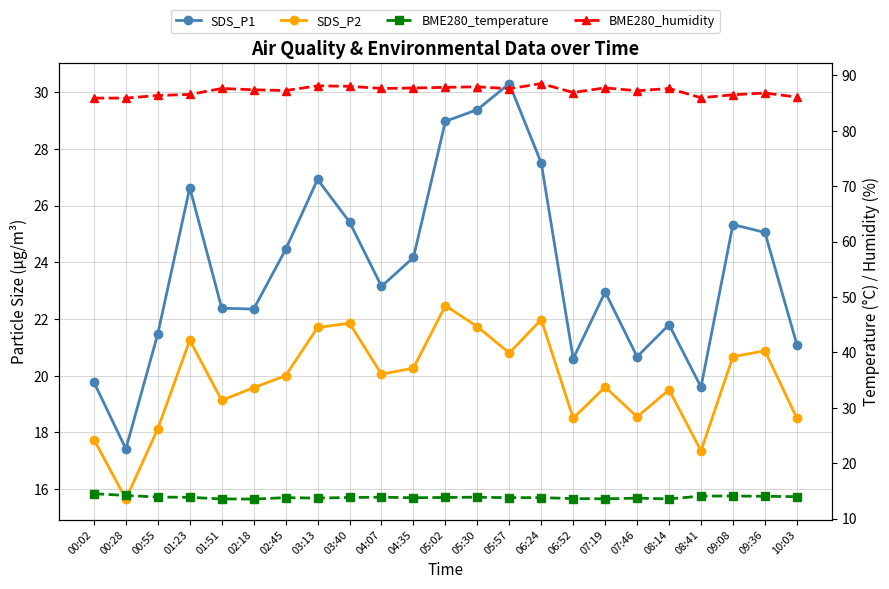

What is the label of the 23rd point from the right?

00:02